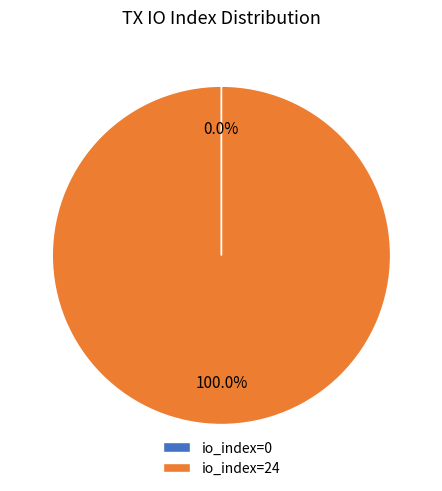

Which slice is the largest?

io_index=24